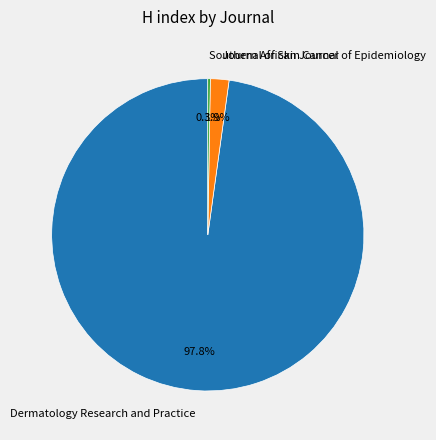

Which slice is the largest?

Dermatology Research and Practice